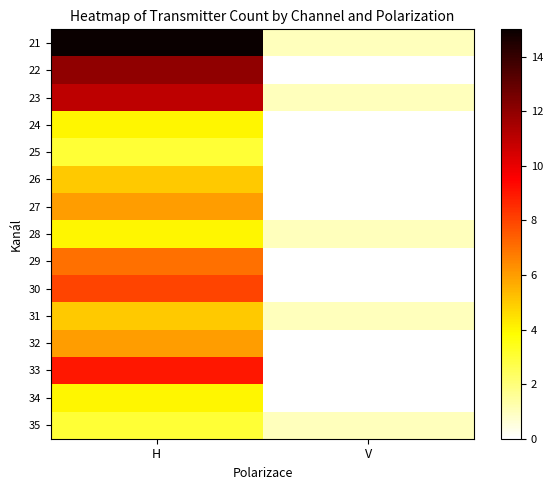

Reading left to right, what are all the values shown in this chart?

21: H=15	V=1
22: H=12	V=0
23: H=11	V=1
24: H=4	V=0
25: H=3	V=0
26: H=5	V=0
27: H=6	V=0
28: H=4	V=1
29: H=7	V=0
30: H=8	V=0
31: H=5	V=1
32: H=6	V=0
33: H=9	V=0
34: H=4	V=0
35: H=3	V=1